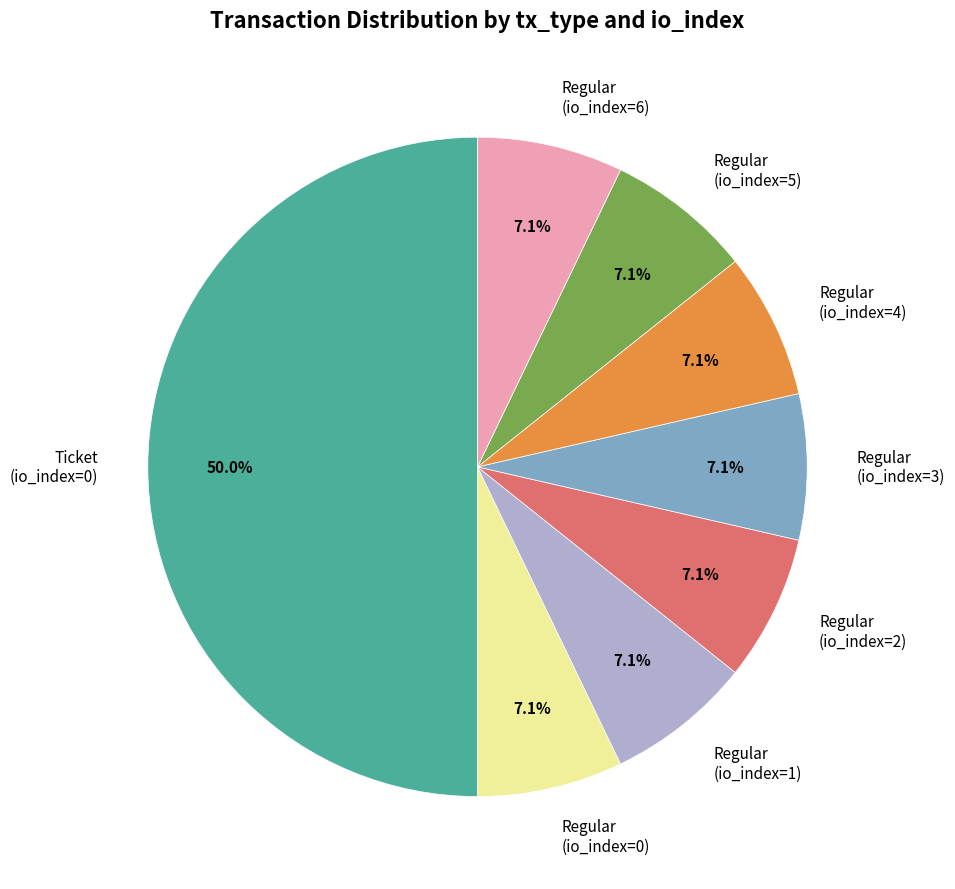

Does Regular (io_index=6) represent more than half of the total?

No